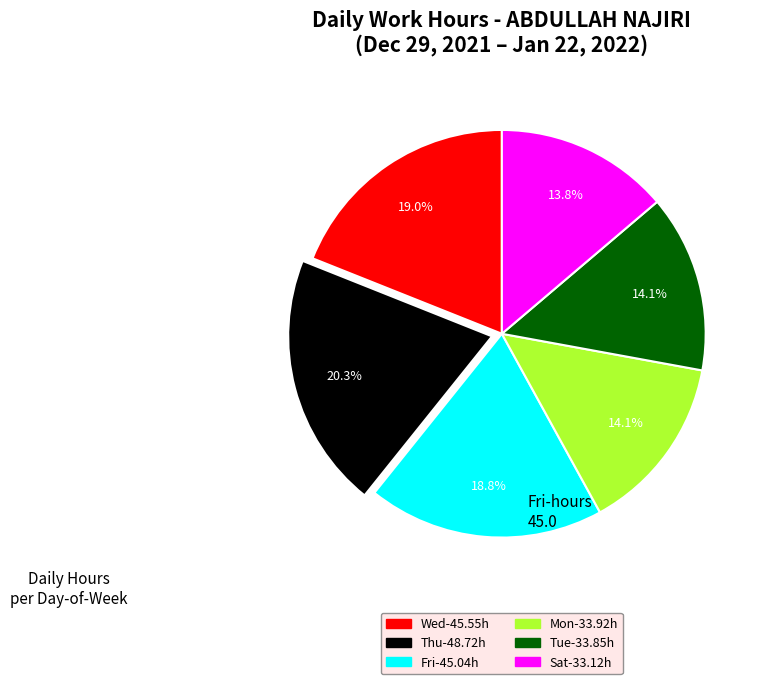

Is there any slice that represents more than half of the pie?

No